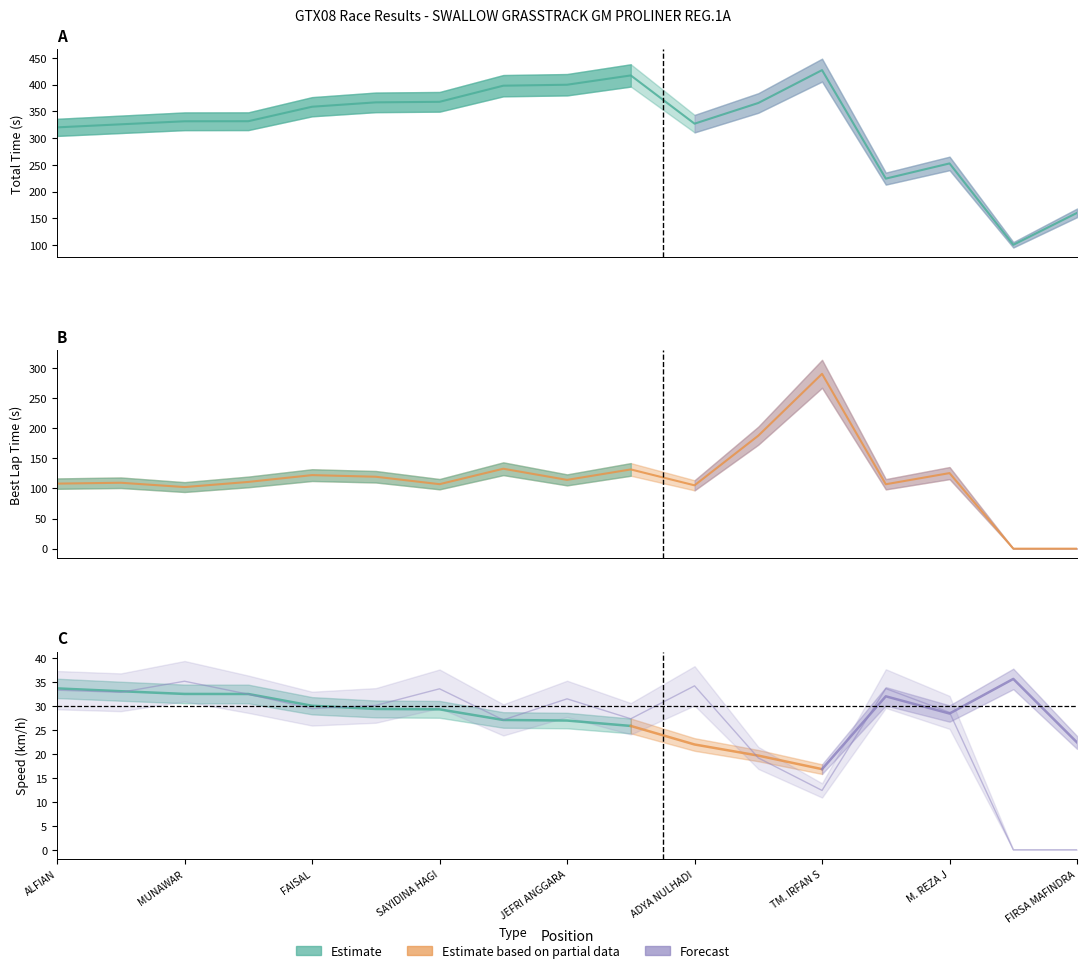

Rank the categories by Total Time value from highest to lowest.

TM. IRFAN S, FAUZI, JEFRI ANGGARA, MURDANI, SAYIDINA HAGI, M. SARTANI, ANDI S, FAISAL, RIZAL ARIGA, MUNAWAR, ADYA NULHADI, M. IQBAL, ALFIAN, M. REZA J, MUHAMMAD RIZKI, FIRSA MAFINDRA, AGUS TP